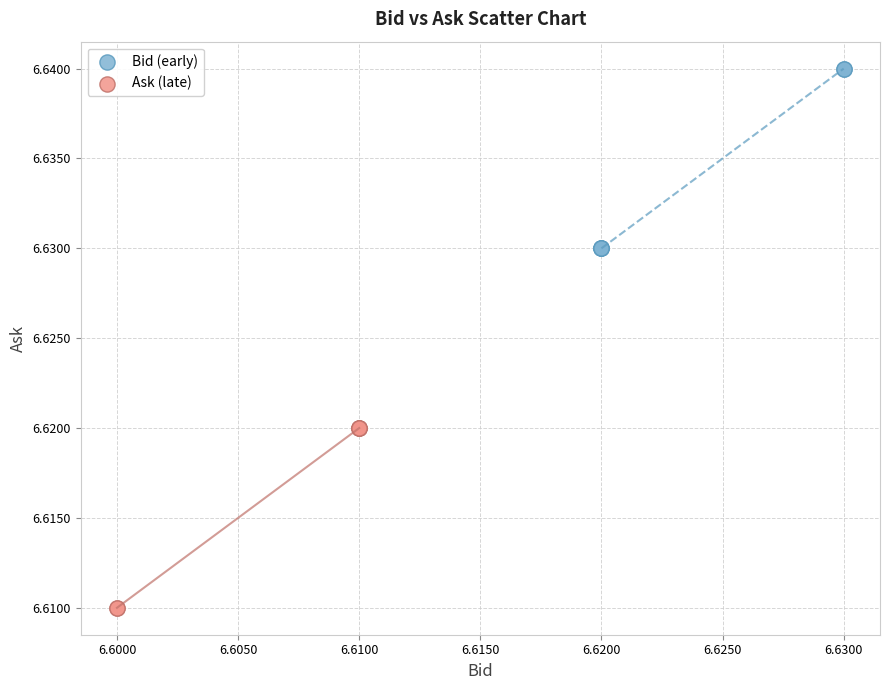

Which series contains the lowest Y value?

Ask (late)